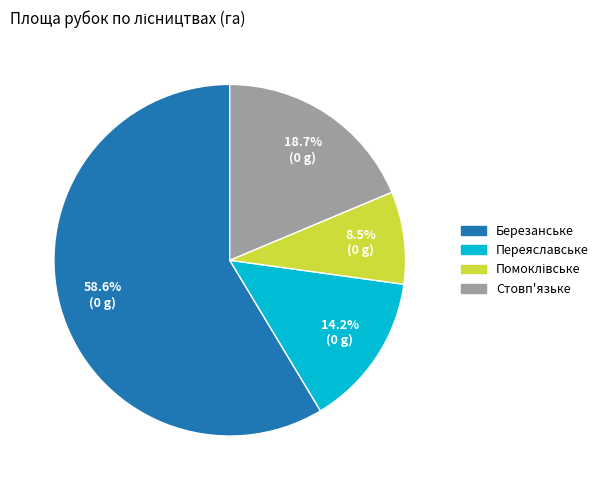

Does Переяславське represent more than half of the total?

No